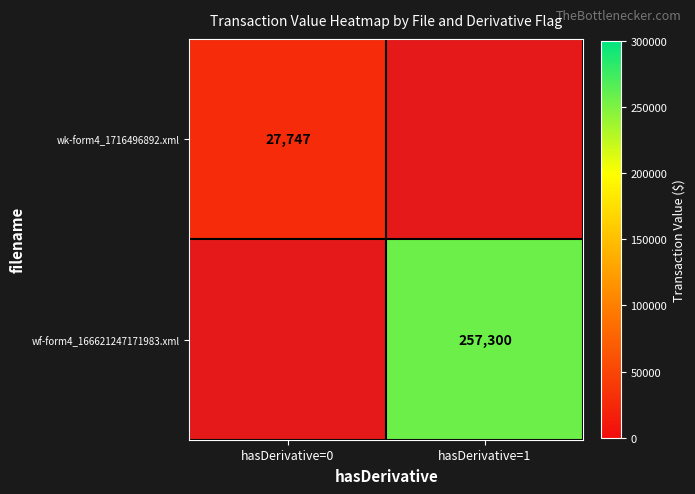

The wk-form4_1716496892.xml series shows 27747 at hasDerivative=0. True or false?

True